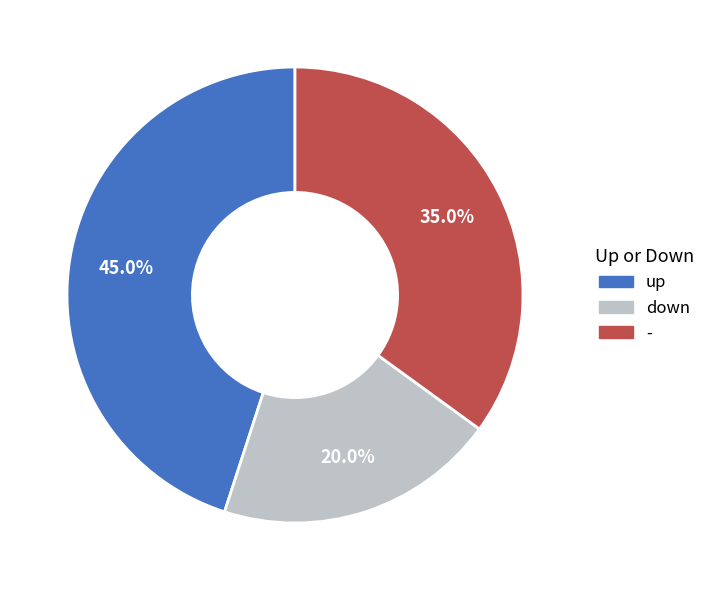

Which slice is the smallest?

down